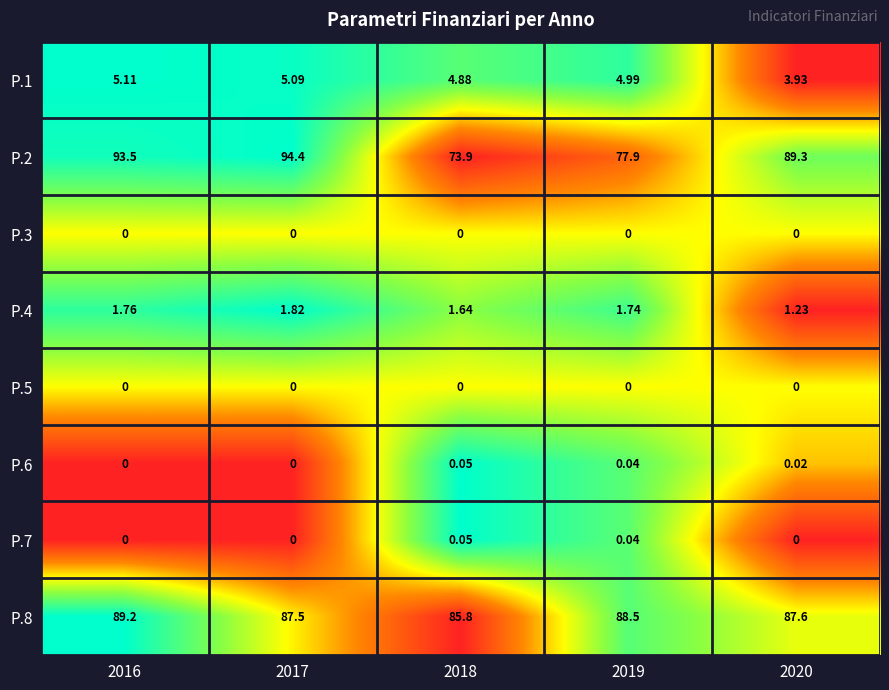

At which category is the sum across all series the highest?

2016